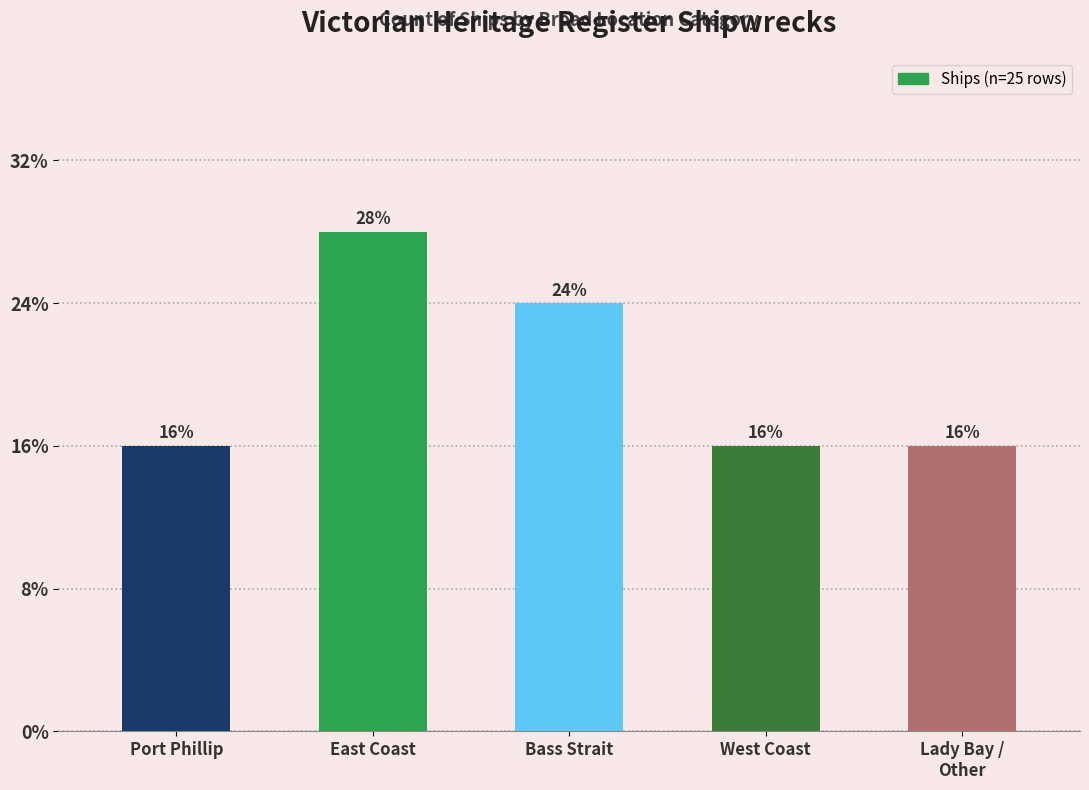

Reading left to right, transcribe all the data shown in this chart.

4	7	6	4	4